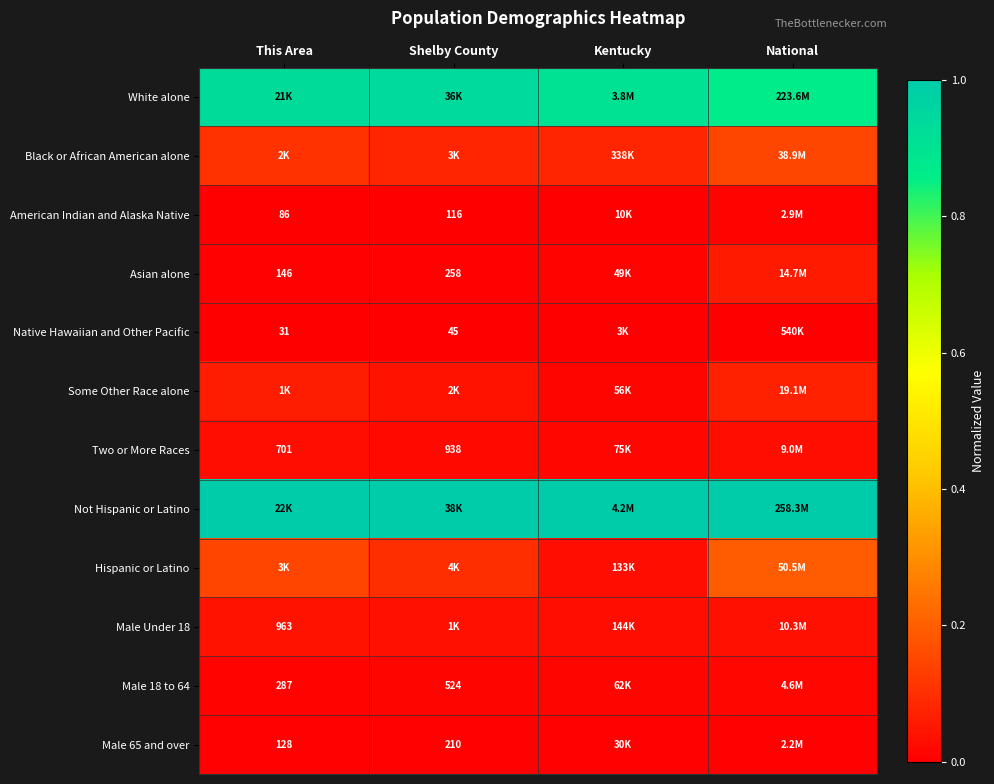

How many Male 65 and over values are between 0 and 1?

4